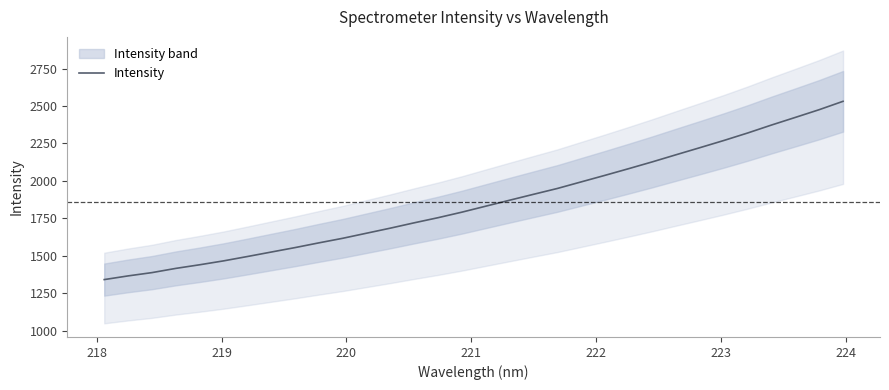

How many data points are less than 1831?

16